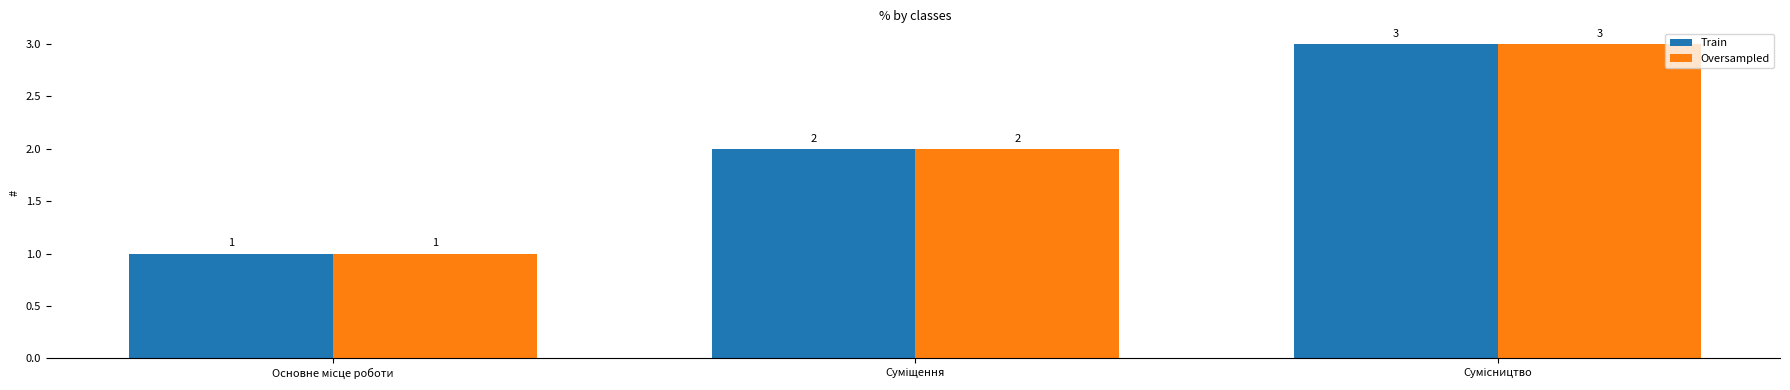

Count the number of categories in the chart.

3